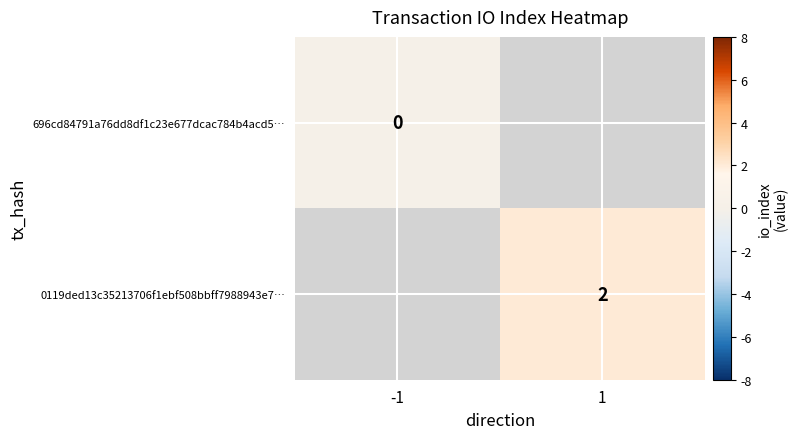

Count the number of data series in this chart.

2